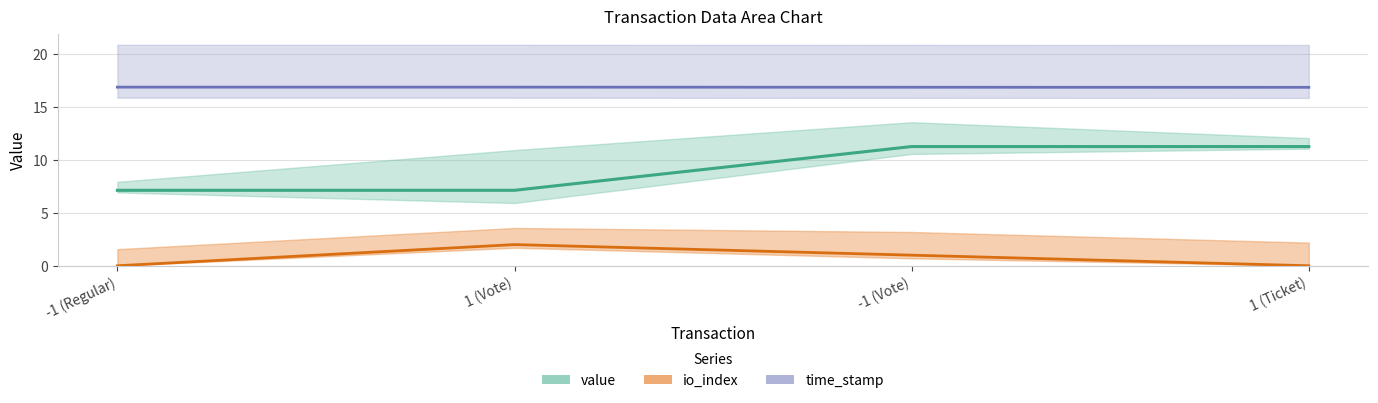

True or false: time_stamp (center) and value (center) cross at least once.

False